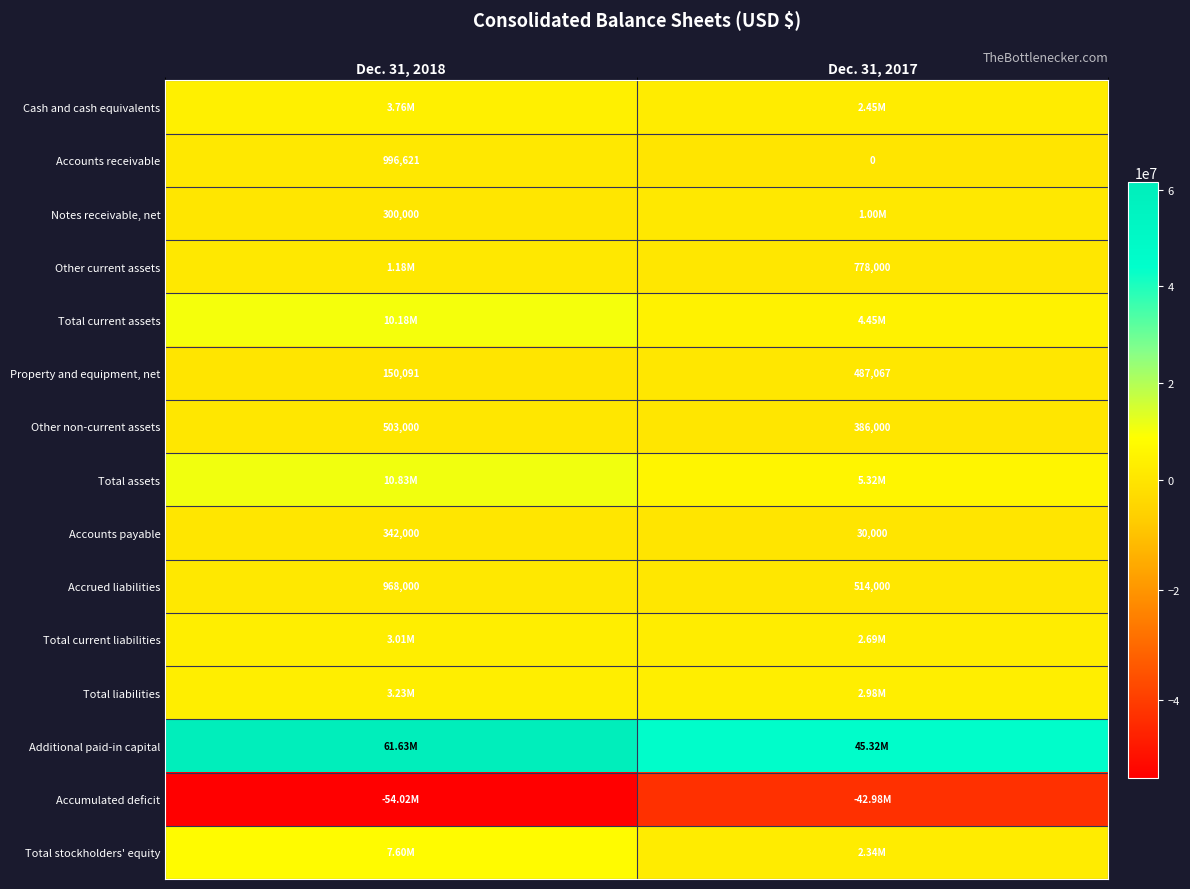

Is the value of Accounts payable at Dec. 31, 2017 greater than the value of Notes receivable, net at Dec. 31, 2018?

No